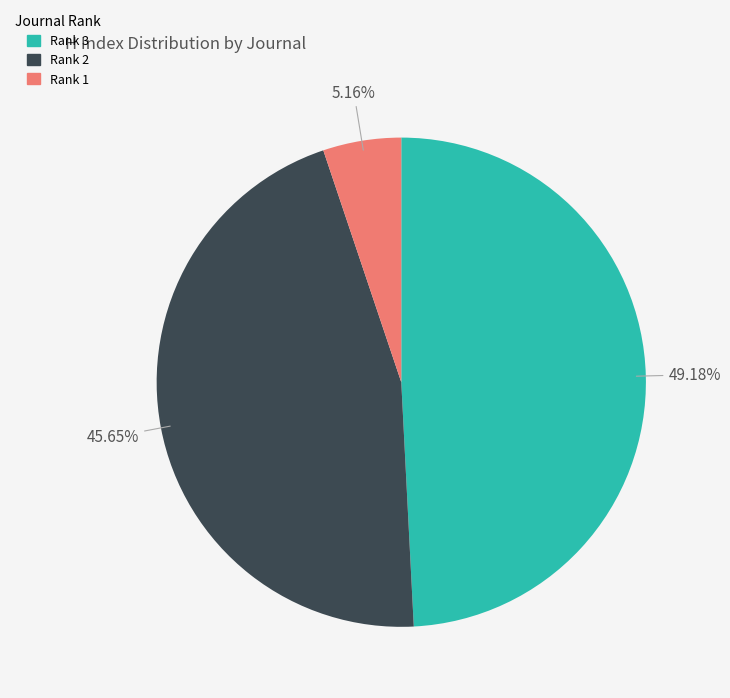

How many segments does this pie chart have?

3